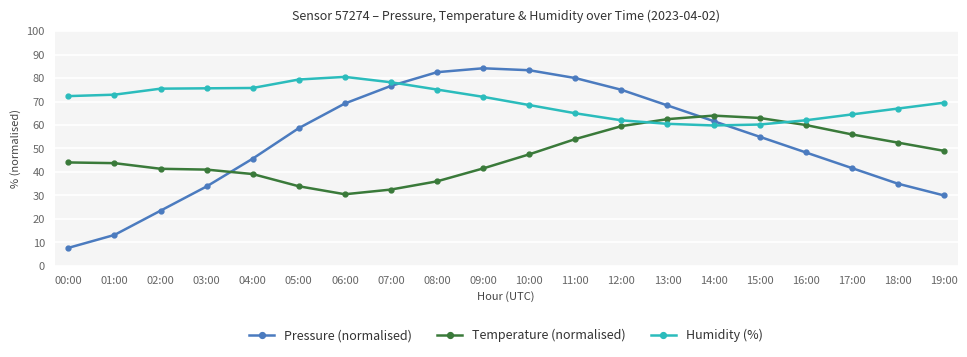

Rank the series at 01:00 from highest to lowest value.

Humidity (%), Temperature (normalised), Pressure (normalised)